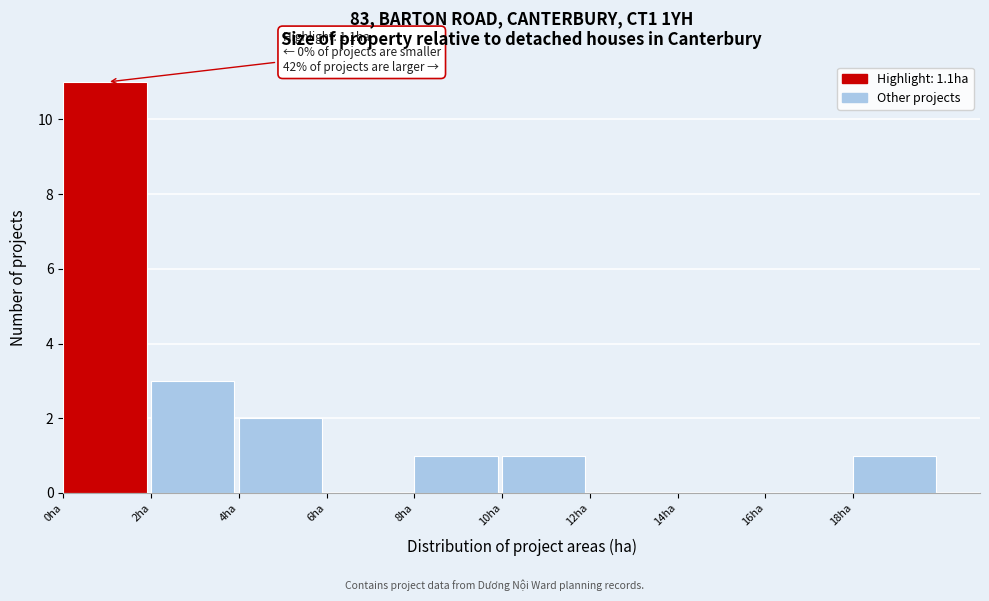

Which range on the x-axis has the tallest bar?

0 to 2